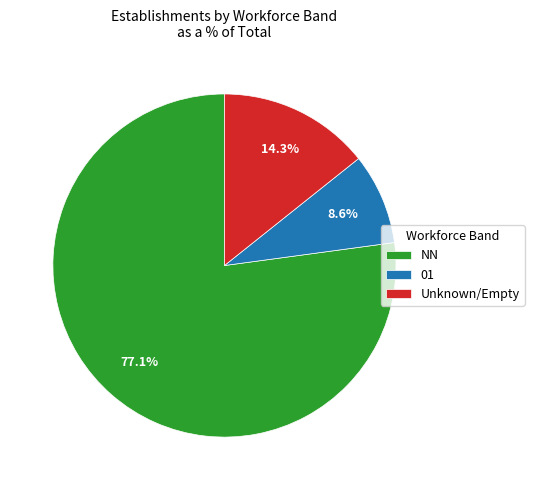

Between Unknown/Empty and NN, which is larger?

NN